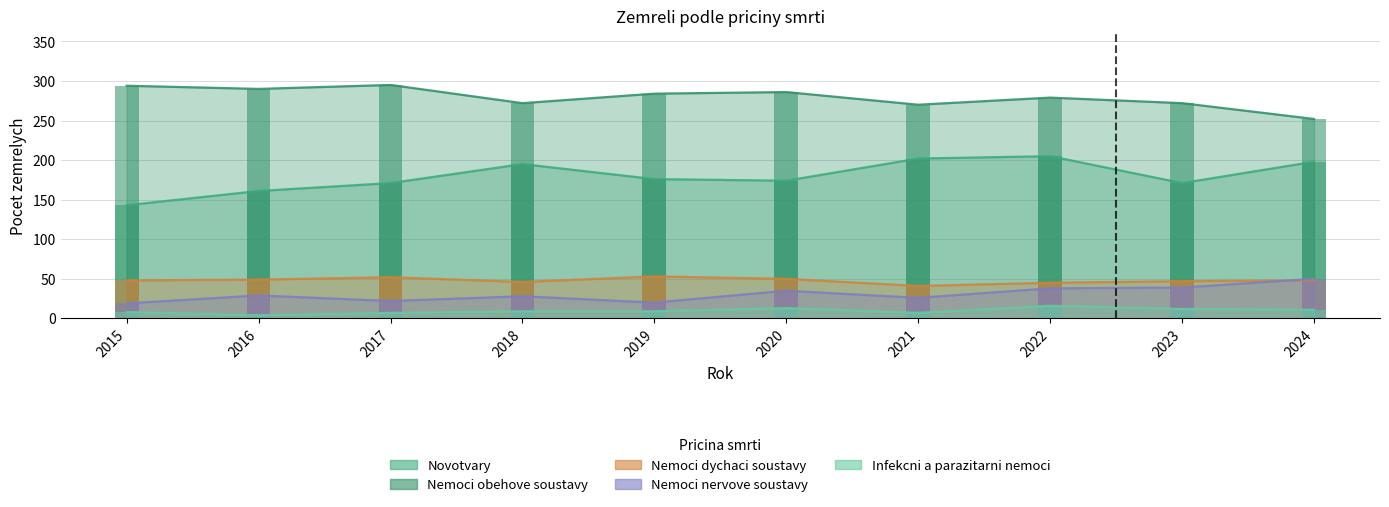

The value of Nemoci nervove soustavy at 2020 is 35. True or false?

True